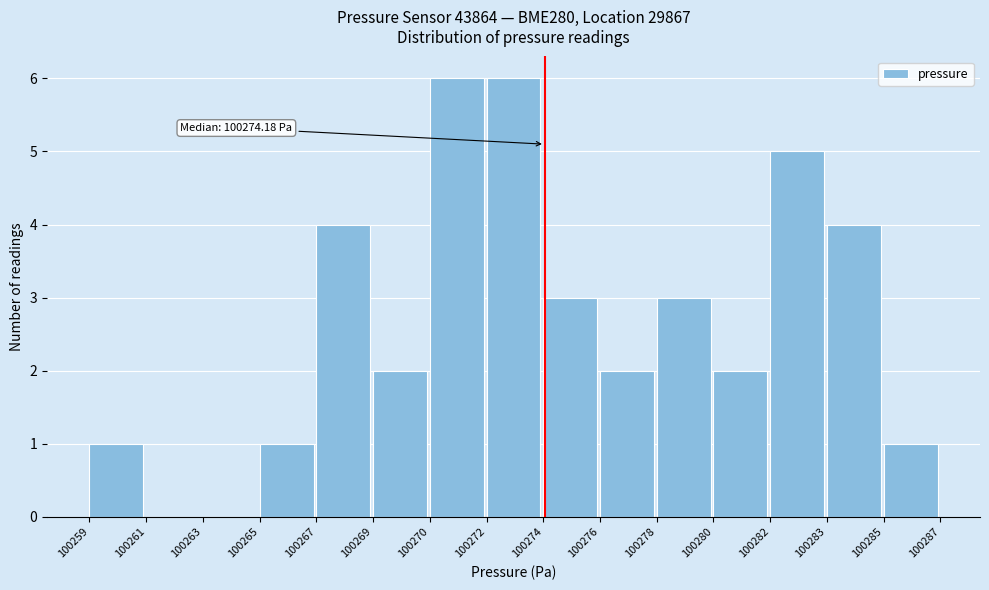

Reading left to right, transcribe all the data shown in this chart.

100259=1	100261=0	100263=0	100265=1	100267=4	100269=2	100270=6	100272=6	100274=3	100276=2	100278=3	100280=2	100282=5	100283=4	100285=1